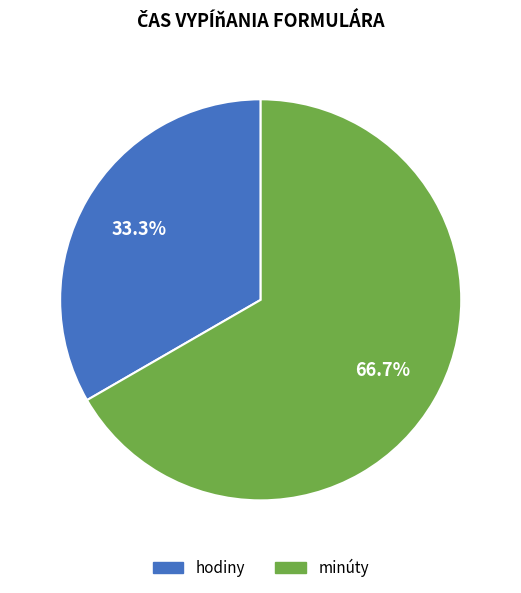

Rank the categories by value from lowest to highest.

hodiny, minúty